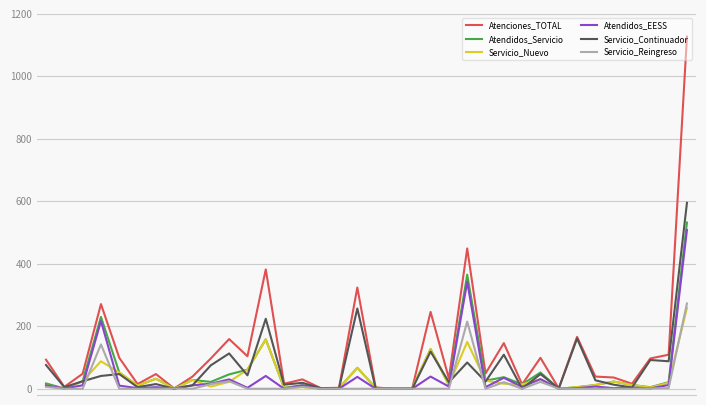

Which series has the widest spread of values?

Atenciones_TOTAL